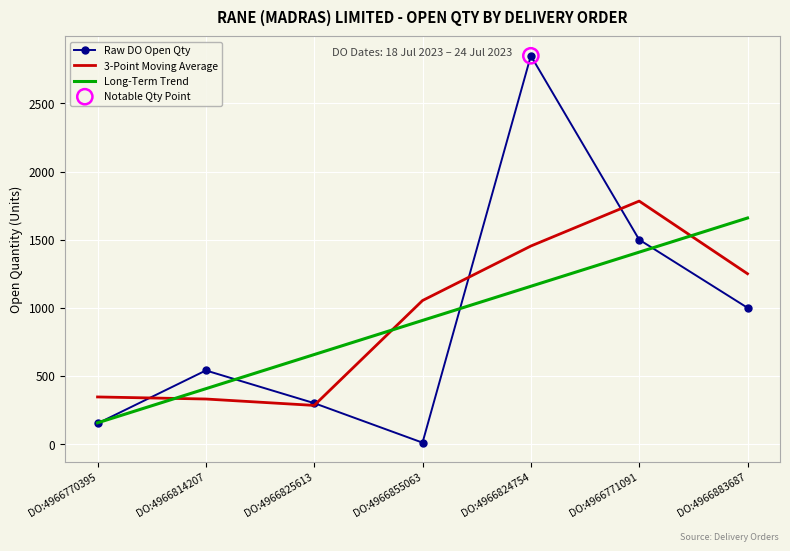

At how many categories does at least one series exceed 2843?

1